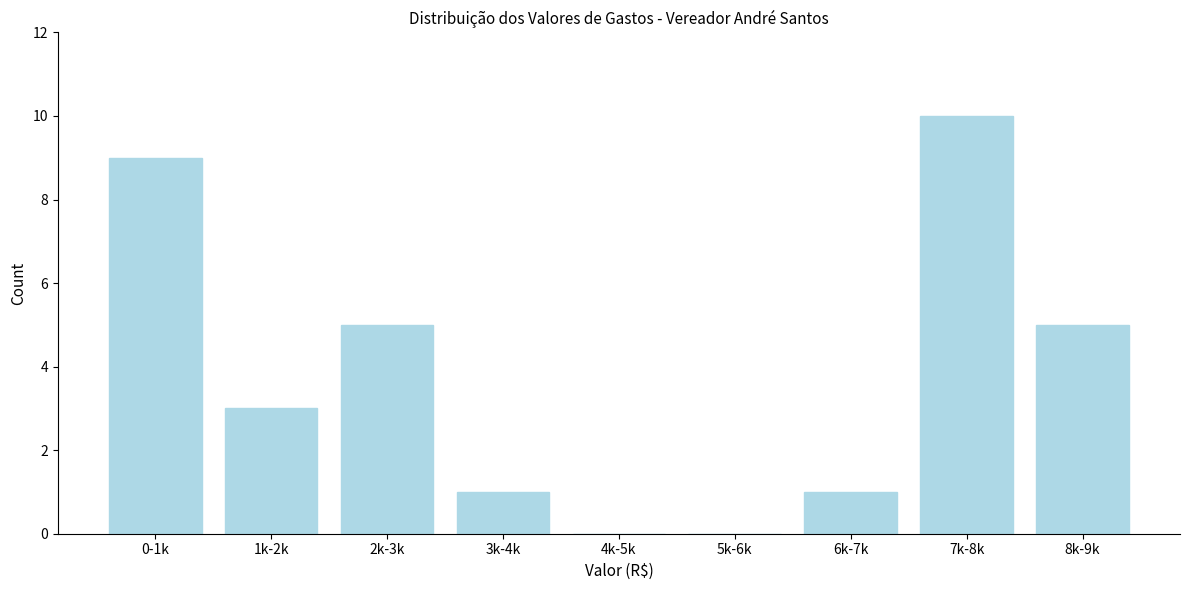

Reading left to right, extract all data points from this chart.

0-1k=9	1k-2k=3	2k-3k=5	3k-4k=1	4k-5k=0	5k-6k=0	6k-7k=1	7k-8k=10	8k-9k=5